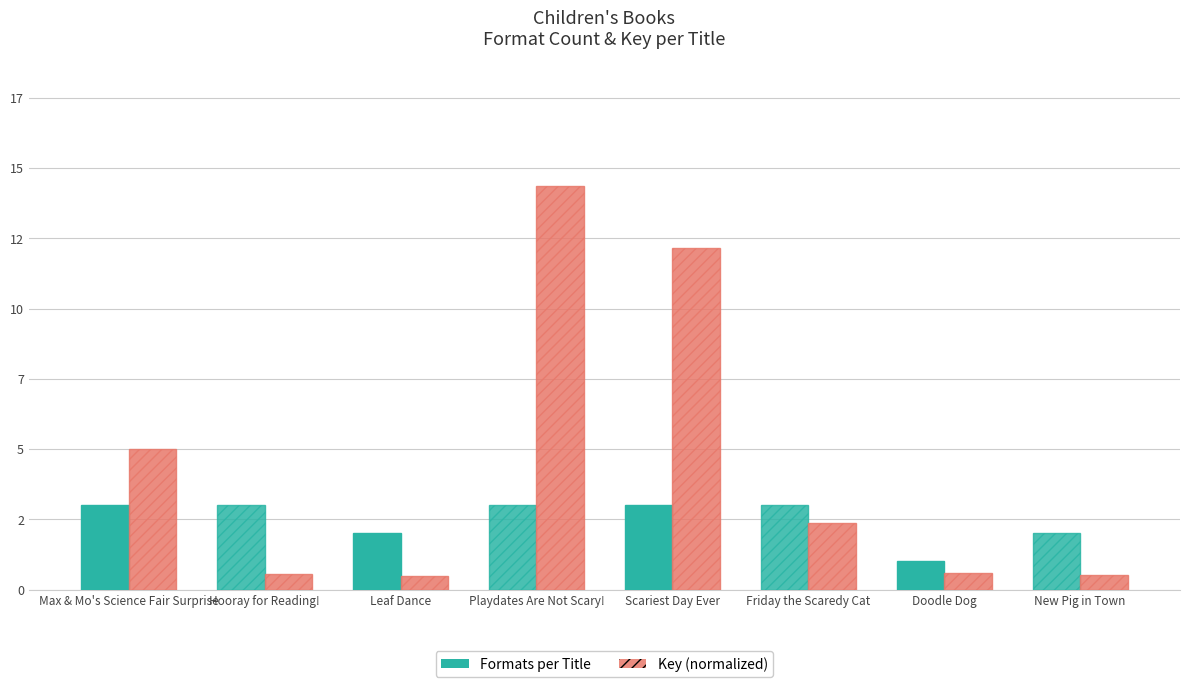

Are the bars grouped side by side (vs. stacked)?

Yes